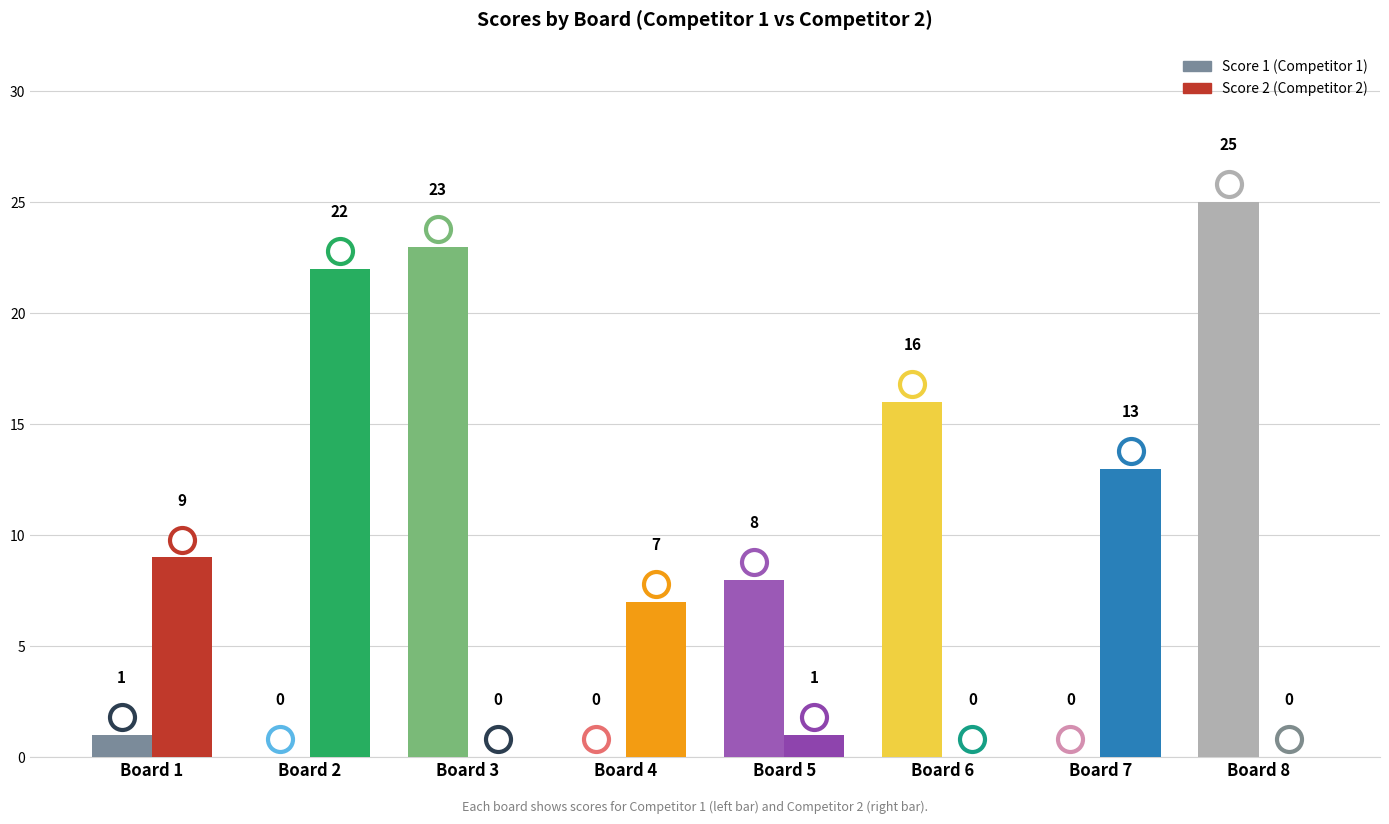

At which label does Score 2 first exceed 7?

Board 1